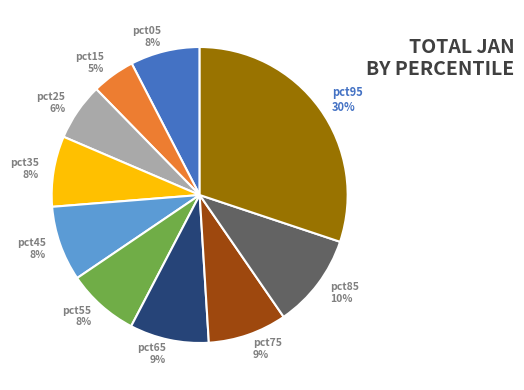

Is it true that pct35 is 1% of the pie?

False